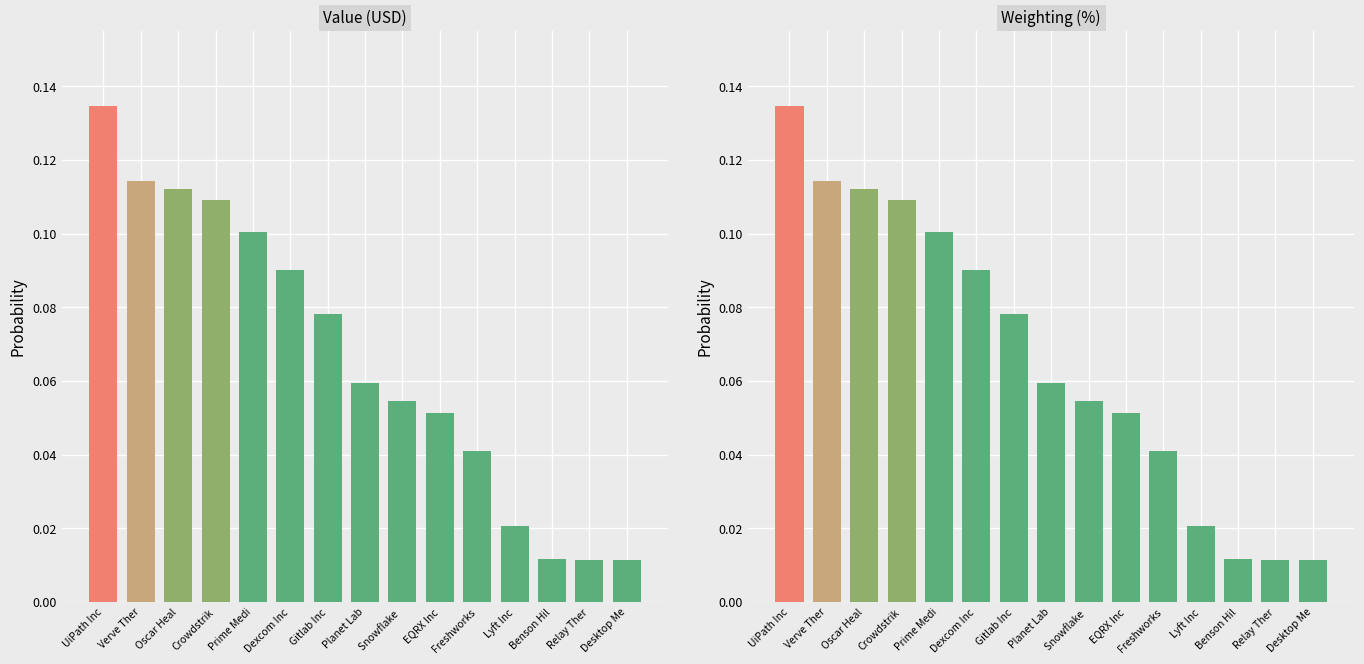

Is it true that Weighting equals 0.1 at Prime Medi?

False